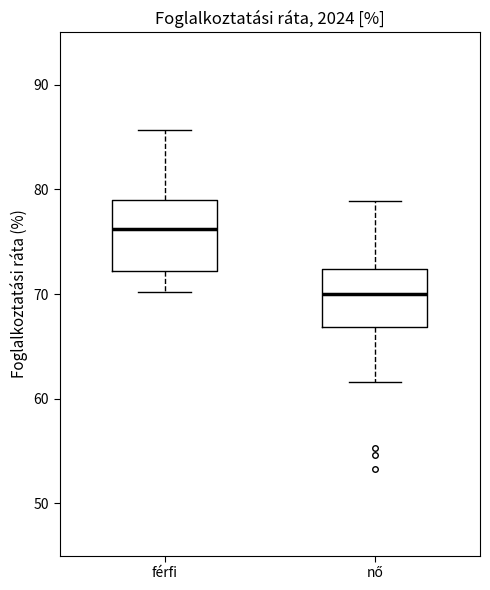

Reading left to right, transcribe this box plot: for each box, give where its median line is, the range the box spans, and where its two whiskers end, as read against the y-axis. The values are not printed on the chart, so give them approximately, as read against the axis.

férfi: median 76, box 72 to 79, whiskers 70 to 86
nő: median 70, box 67 to 72, whiskers 62 to 79